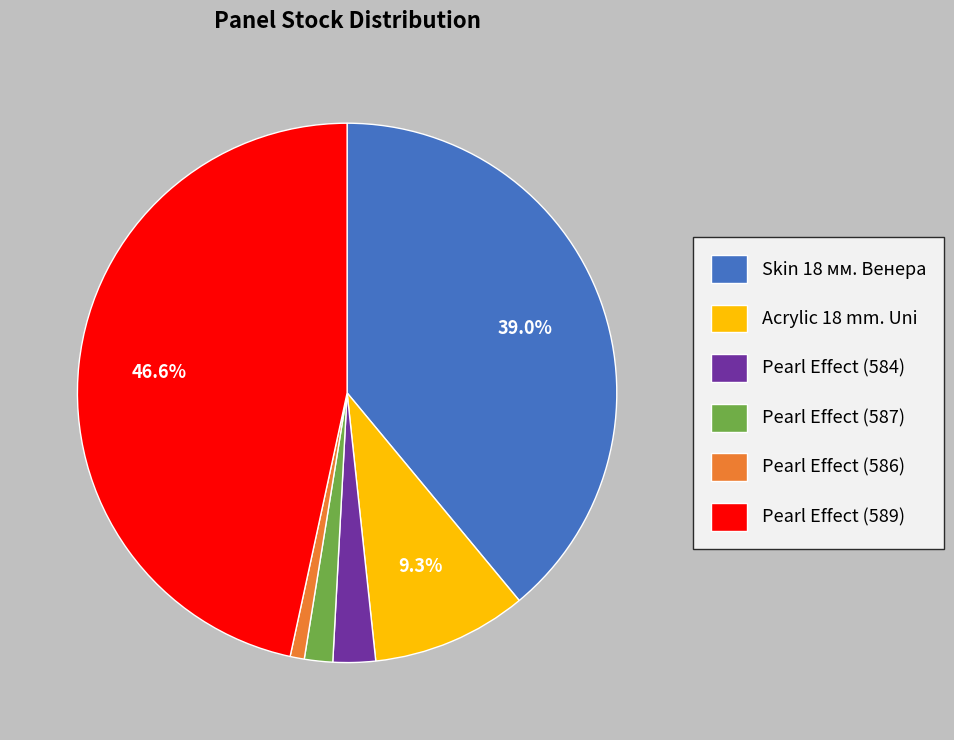

Which slice is the largest?

Pearl Effect (589)